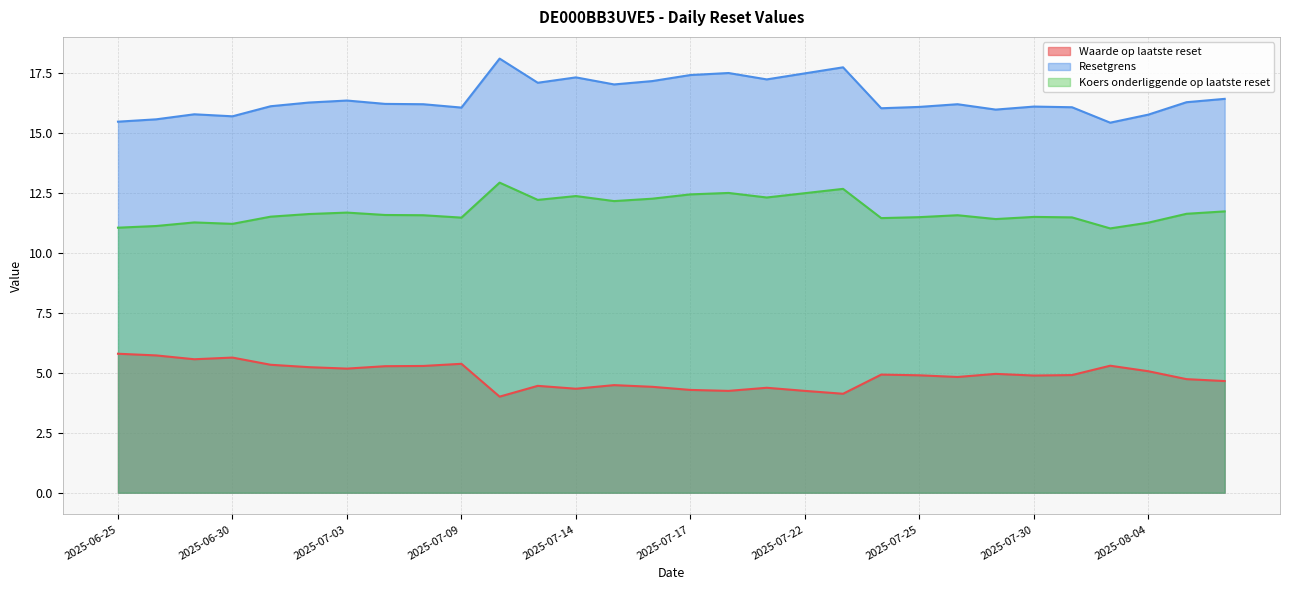

Reading right to left, extract all data points from this chart.

Waarde op laatste reset: 2025-08-06=4.7	2025-08-05=4.7	2025-08-04=5.1	2025-08-01=5.3	2025-07-31=4.9	2025-07-30=4.9	2025-07-29=5.0	2025-07-28=4.8	2025-07-25=4.9	2025-07-24=4.9	2025-07-23=4.1	2025-07-22=4.2	2025-07-21=4.4	2025-07-18=4.2	2025-07-17=4.3	2025-07-16=4.4	2025-07-15=4.5	2025-07-14=4.3	2025-07-11=4.5	2025-07-10=4.0	2025-07-09=5.4	2025-07-08=5.3	2025-07-07=5.3	2025-07-03=5.2	2025-07-02=5.2	2025-07-01=5.3	2025-06-30=5.6	2025-06-27=5.6	2025-06-26=5.7	2025-06-25=5.8
Resetgrens: 2025-08-06=16.4	2025-08-05=16.3	2025-08-04=15.8	2025-08-01=15.4	2025-07-31=16.1	2025-07-30=16.1	2025-07-29=16.0	2025-07-28=16.2	2025-07-25=16.1	2025-07-24=16.0	2025-07-23=17.8	2025-07-22=17.5	2025-07-21=17.2	2025-07-18=17.5	2025-07-17=17.4	2025-07-16=17.2	2025-07-15=17.0	2025-07-14=17.3	2025-07-11=17.1	2025-07-10=18.1	2025-07-09=16.1	2025-07-08=16.2	2025-07-07=16.2	2025-07-03=16.4	2025-07-02=16.3	2025-07-01=16.1	2025-06-30=15.7	2025-06-27=15.8	2025-06-26=15.6	2025-06-25=15.5
Koers onderliggende op laatste reset: 2025-08-06=11.7	2025-08-05=11.6	2025-08-04=11.3	2025-08-01=11.0	2025-07-31=11.5	2025-07-30=11.5	2025-07-29=11.4	2025-07-28=11.6	2025-07-25=11.5	2025-07-24=11.5	2025-07-23=12.7	2025-07-22=12.5	2025-07-21=12.3	2025-07-18=12.5	2025-07-17=12.4	2025-07-16=12.3	2025-07-15=12.2	2025-07-14=12.4	2025-07-11=12.2	2025-07-10=12.9	2025-07-09=11.5	2025-07-08=11.6	2025-07-07=11.6	2025-07-03=11.7	2025-07-02=11.6	2025-07-01=11.5	2025-06-30=11.2	2025-06-27=11.3	2025-06-26=11.1	2025-06-25=11.1